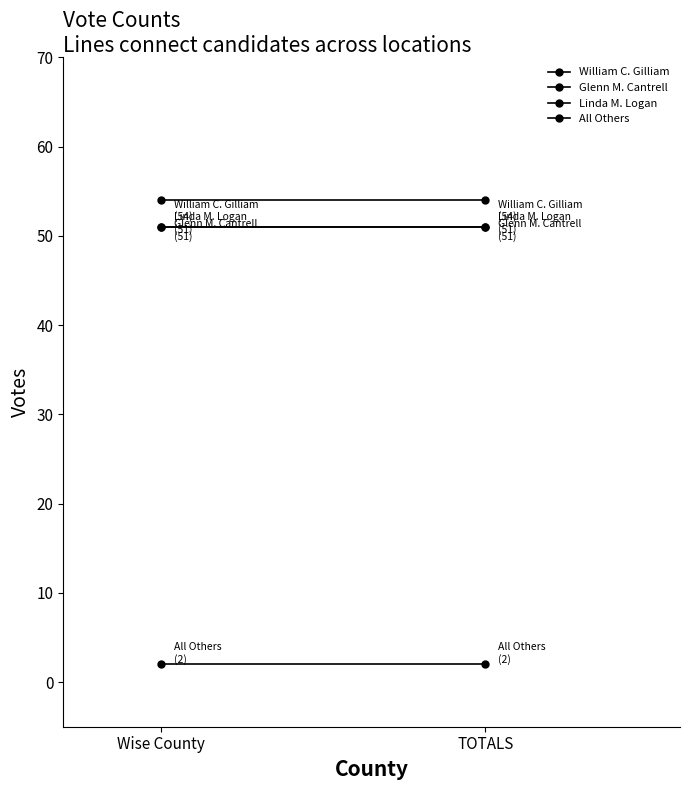

True or false: Glenn M. Cantrell has a value of 78 at Wise County.

False